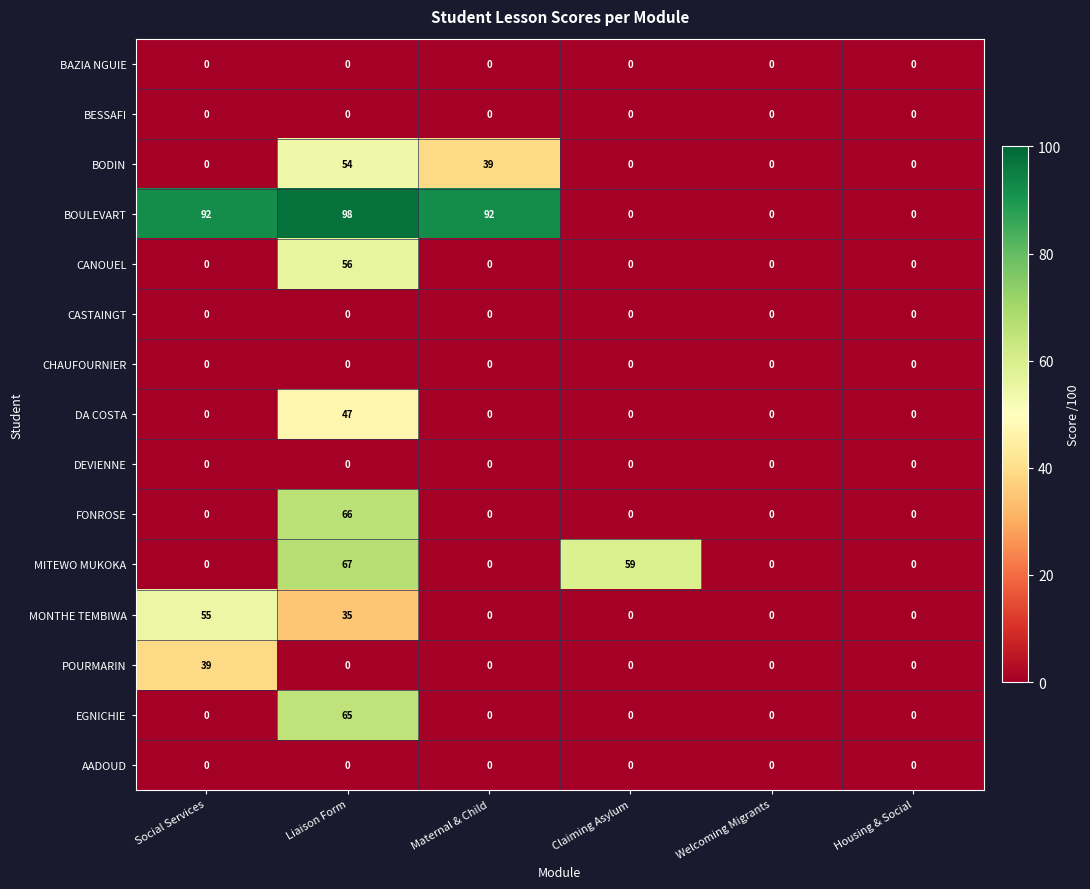

What is the difference between the CANOUEL values at Social Services and Liaison Form?

56